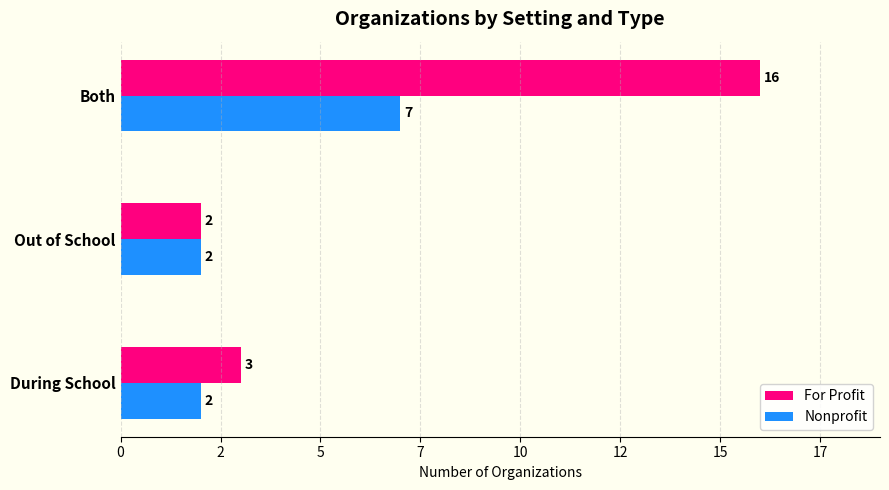

At which label does For Profit reach its minimum?

Out of School